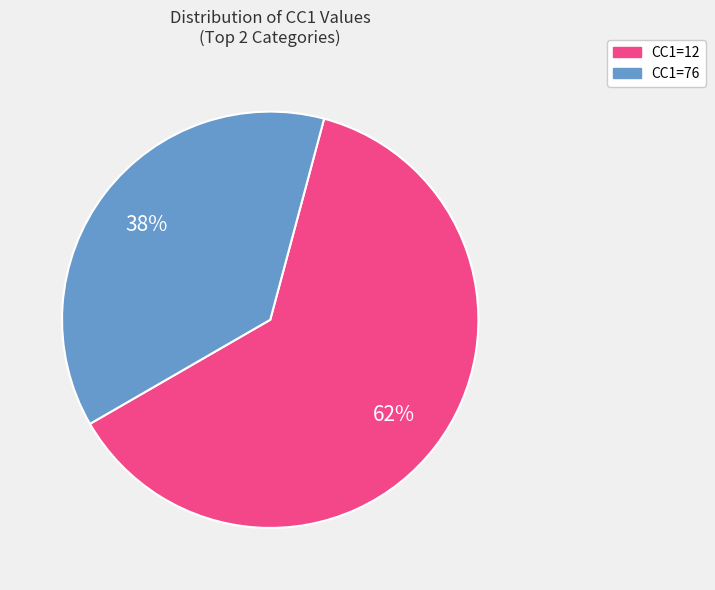

To the nearest percent, what is the average slice percentage?

50%